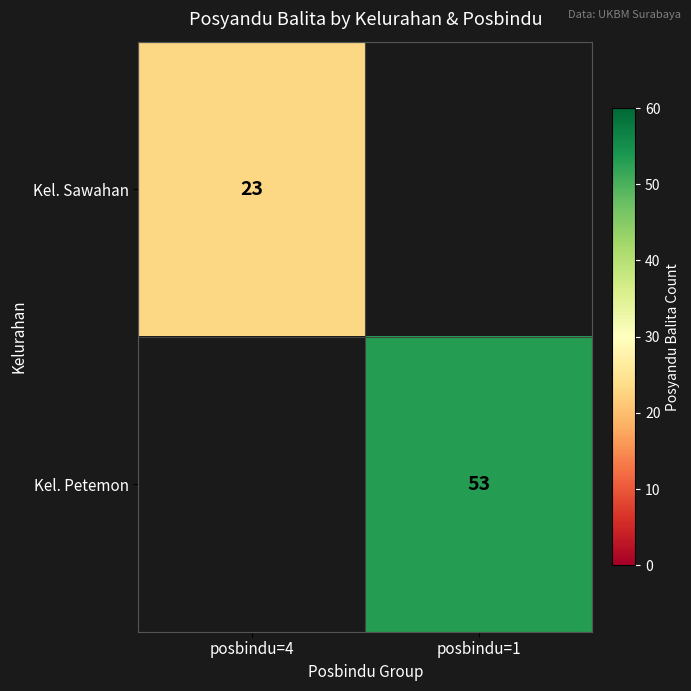

At how many categories does at least one series exceed 31?

1